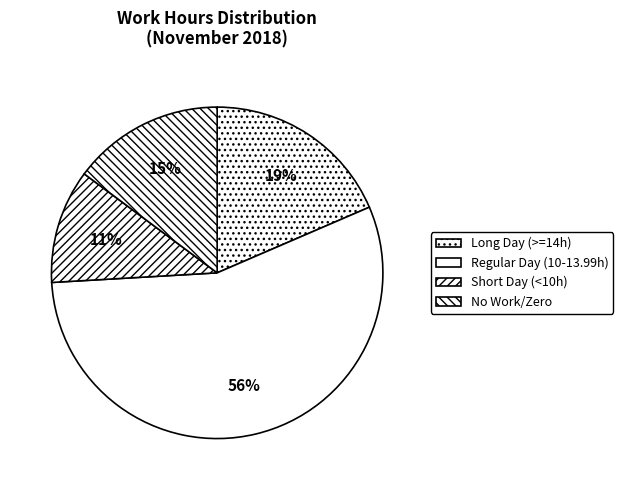

Count the number of slices in the pie.

4